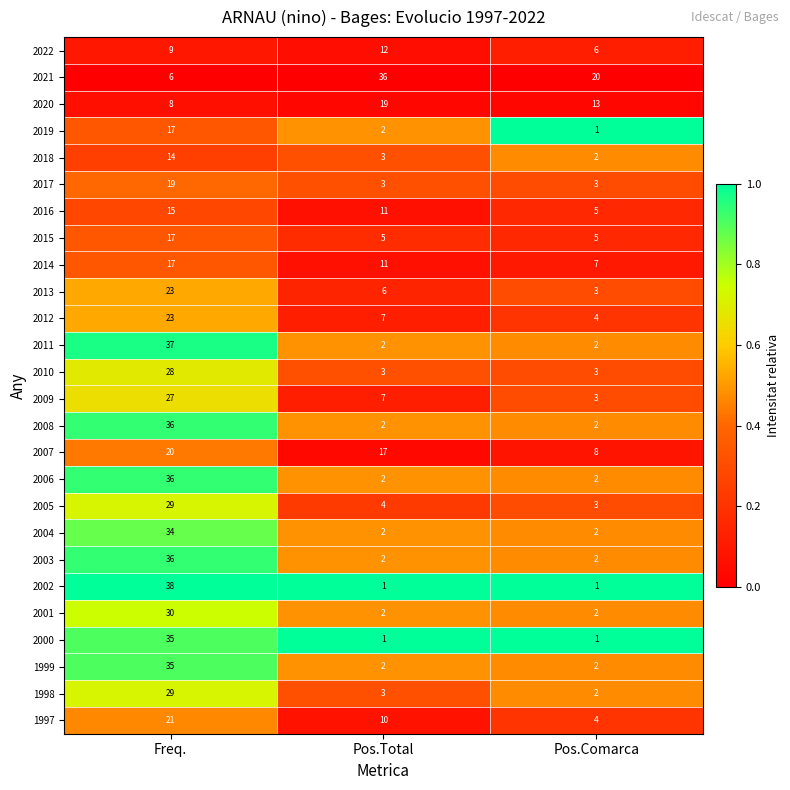

What is the greatest value displayed?

38